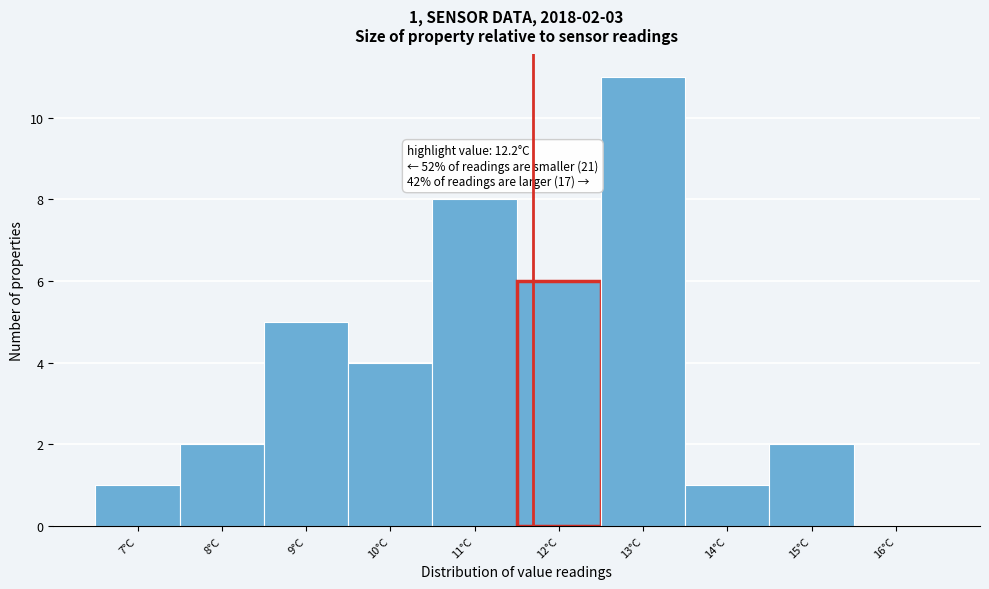

Reading right to left, what are all the values shown in this chart?

16°C=0	15°C=2	14°C=1	13°C=11	12°C=6	11°C=8	10°C=4	9°C=5	8°C=2	7°C=1